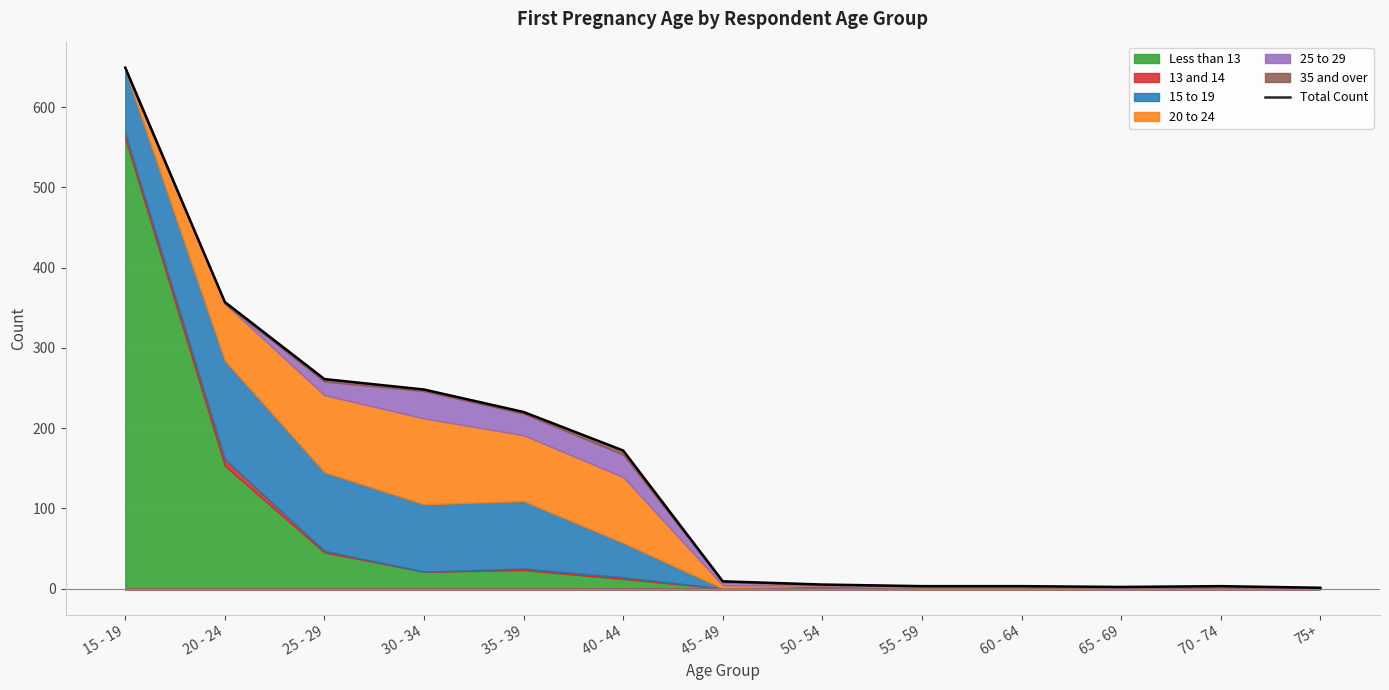

List the labels in order of value, smallest first.

75+, 65 - 69, 55 - 59, 60 - 64, 70 - 74, 50 - 54, 45 - 49, 40 - 44, 35 - 39, 30 - 34, 25 - 29, 20 - 24, 15 - 19